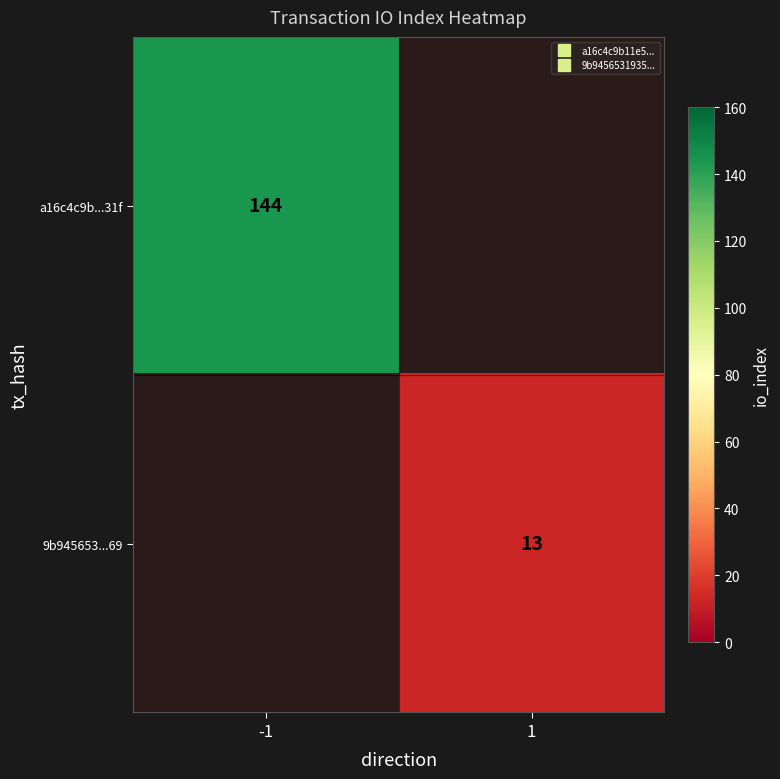

Between 1 and -1, which is larger?

-1